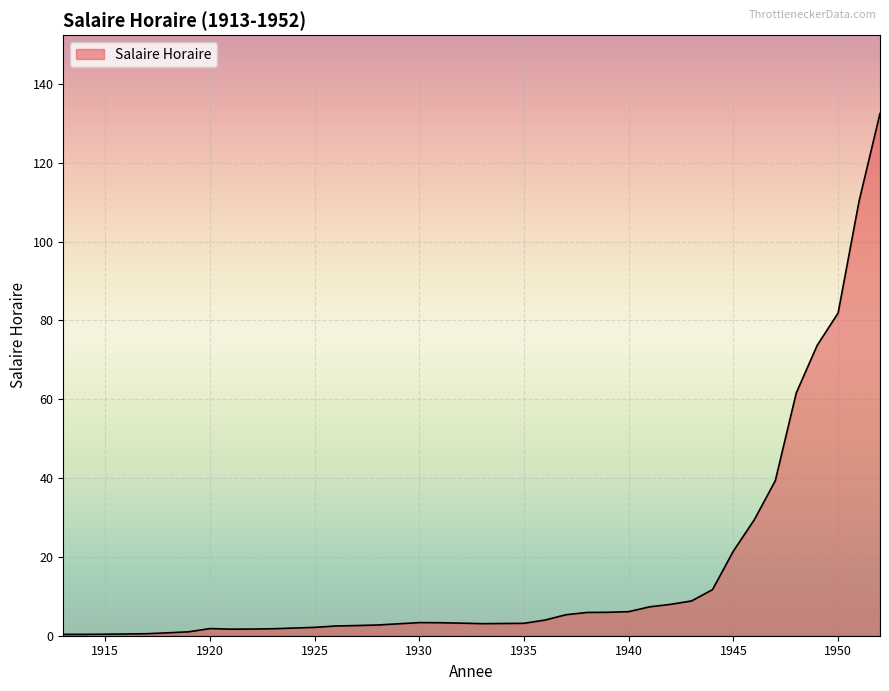

What is the greatest value displayed?

132.5